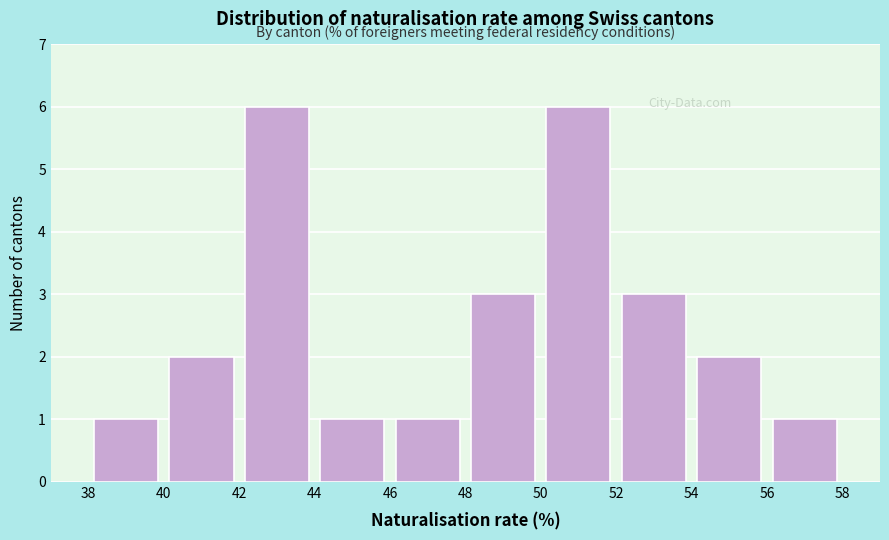

What is the height of the bar covering 54 to 56 on the x-axis? The values are not printed on the chart, so give them approximately, as read against the axis.

2